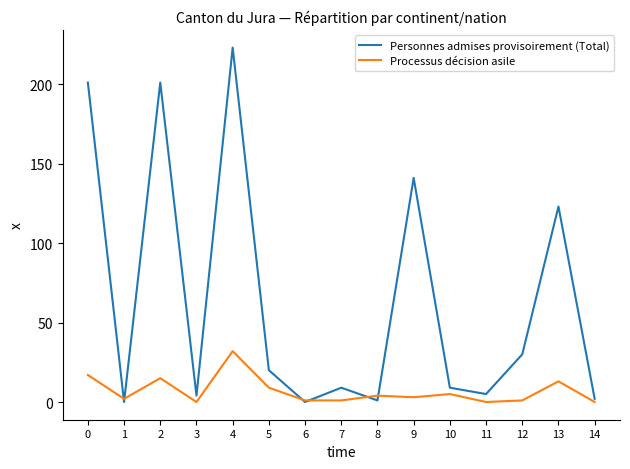

What is the maximum value shown in the chart?

223